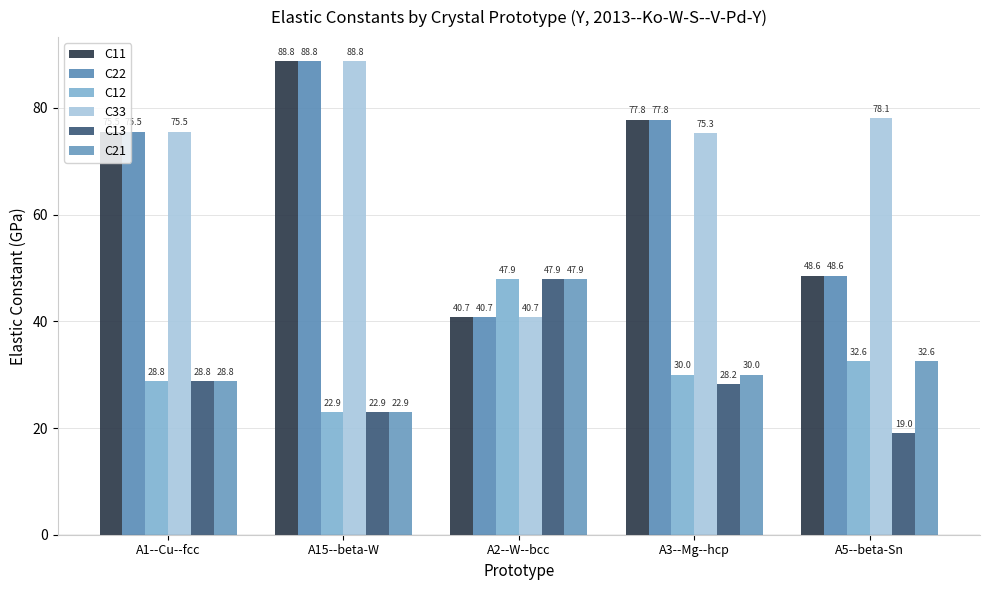

Reading left to right, transcribe all the data shown in this chart.

C11: A1--Cu--fcc=75.5	A15--beta-W=88.8	A2--W--bcc=40.7	A3--Mg--hcp=77.8	A5--beta-Sn=48.6
C22: A1--Cu--fcc=75.5	A15--beta-W=88.8	A2--W--bcc=40.7	A3--Mg--hcp=77.8	A5--beta-Sn=48.6
C12: A1--Cu--fcc=28.8	A15--beta-W=22.9	A2--W--bcc=47.9	A3--Mg--hcp=30.0	A5--beta-Sn=32.6
C33: A1--Cu--fcc=75.5	A15--beta-W=88.8	A2--W--bcc=40.7	A3--Mg--hcp=75.3	A5--beta-Sn=78.1
C13: A1--Cu--fcc=28.8	A15--beta-W=22.9	A2--W--bcc=47.9	A3--Mg--hcp=28.2	A5--beta-Sn=19.0
C21: A1--Cu--fcc=28.8	A15--beta-W=22.9	A2--W--bcc=47.9	A3--Mg--hcp=30.0	A5--beta-Sn=32.6